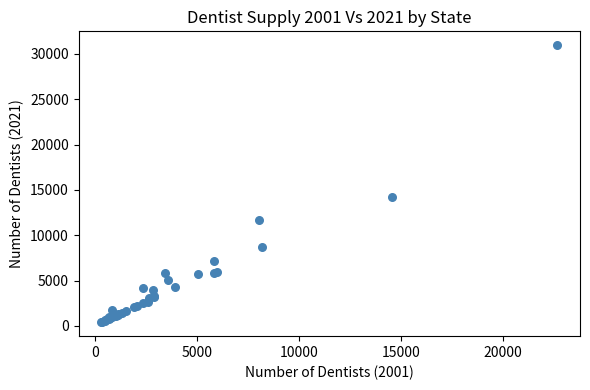

What Y value in the scatter plot is closest to 15684?

14255